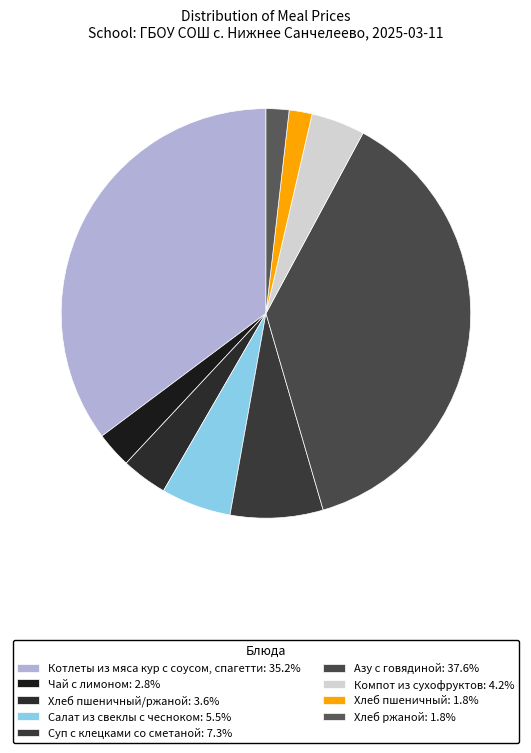

How many segments does this pie chart have?

9